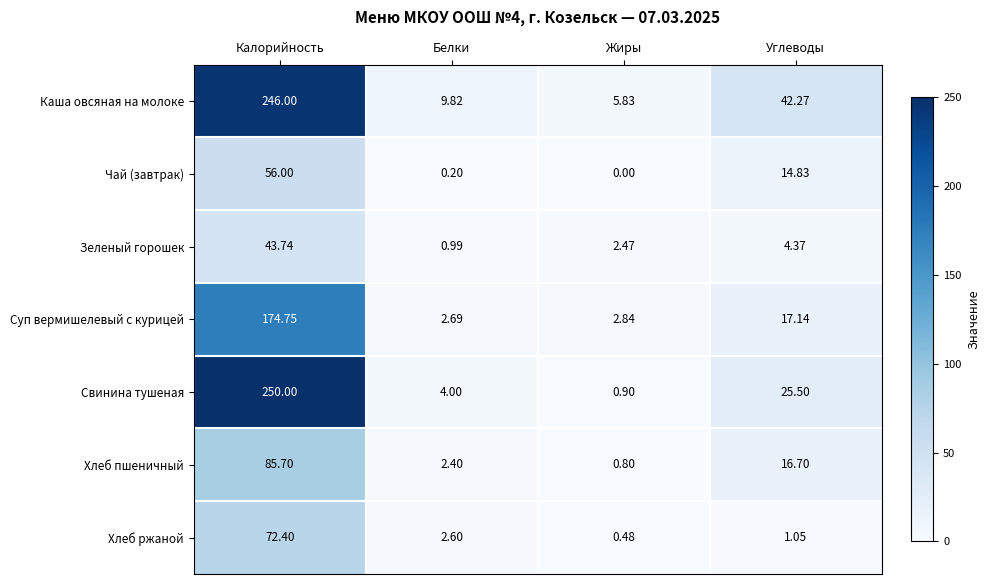

At which category is the sum across all series the highest?

Калорийность